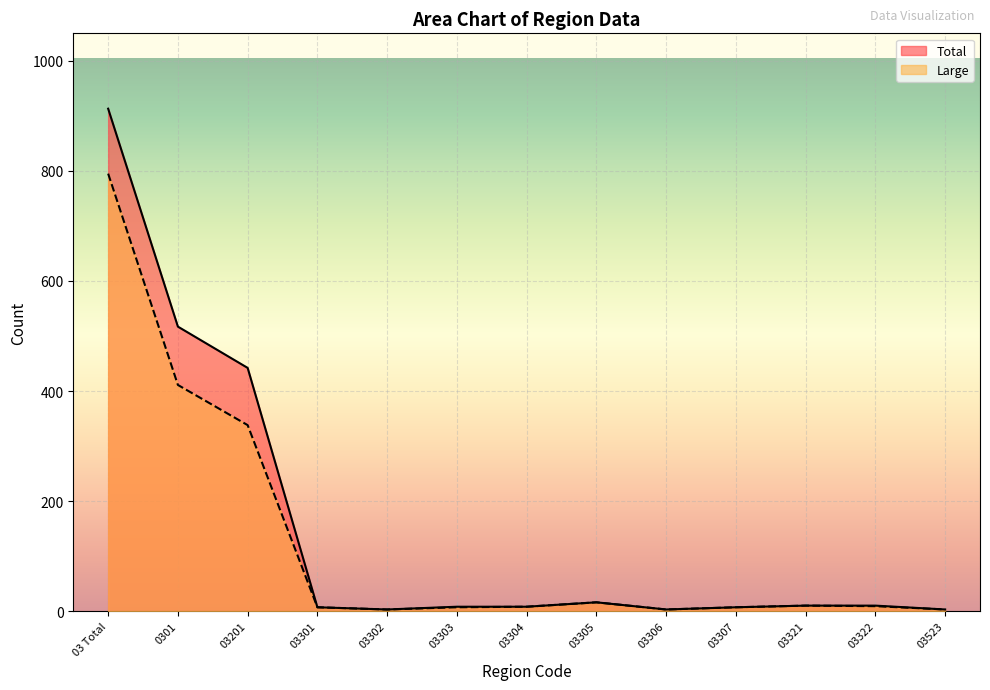

Between 03305 and 03 Total, which is larger?

03 Total